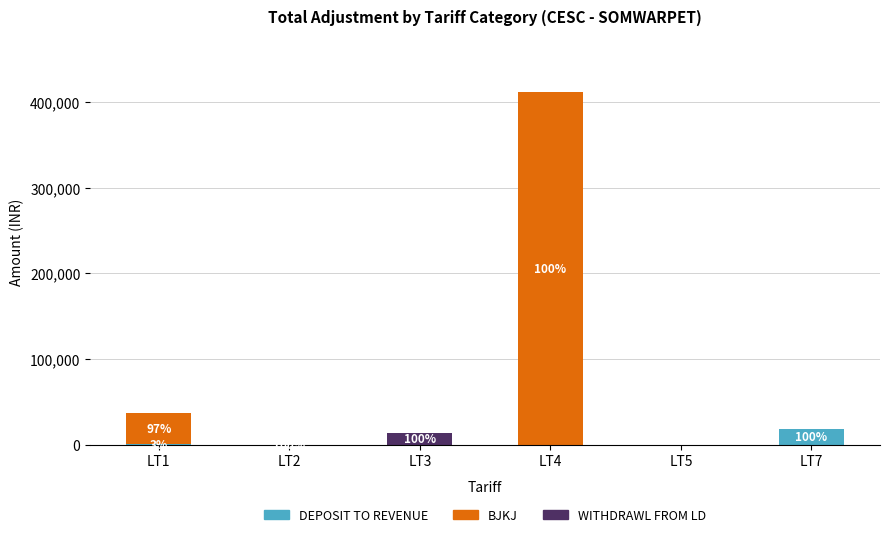

What is the sum of all DEPOSIT TO REVENUE values?

20045.0